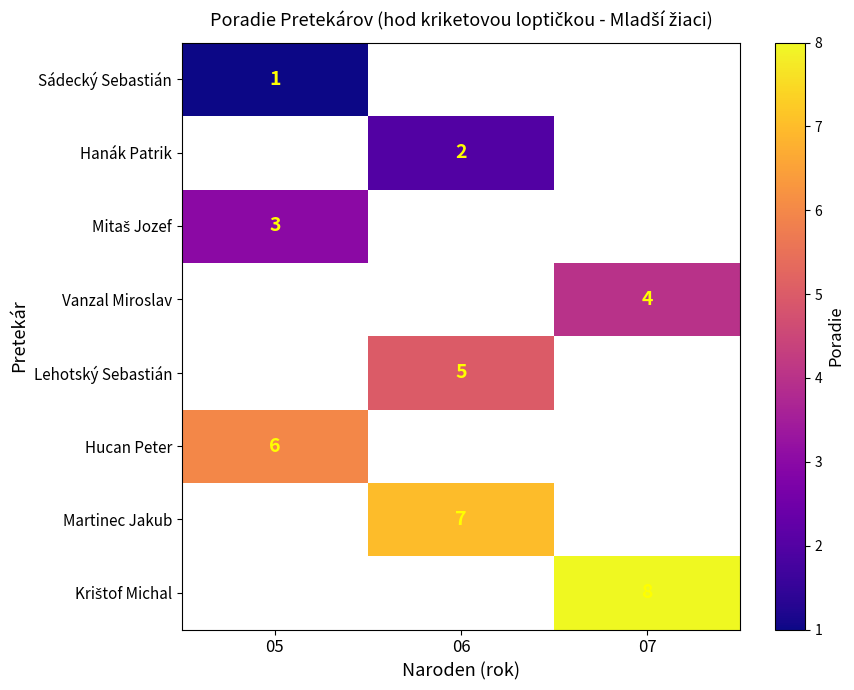

What is the spread (max minus min) of values at 05?

5.0